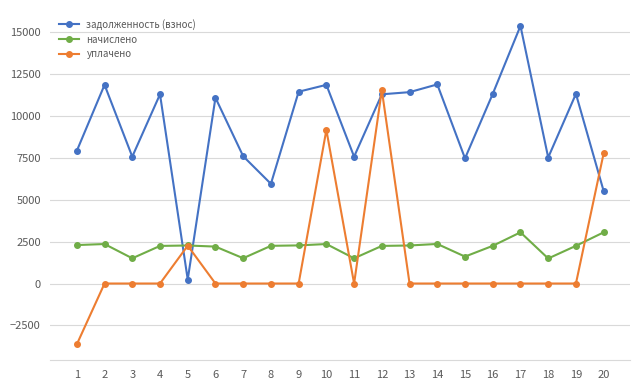

What is the difference between the maximum and minimum values in the задолженность (взнос) series?

15142.5